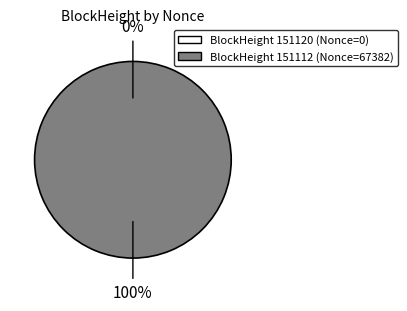

To the nearest percent, what is the difference between the 151120 and 151112 slice percentages?

100%